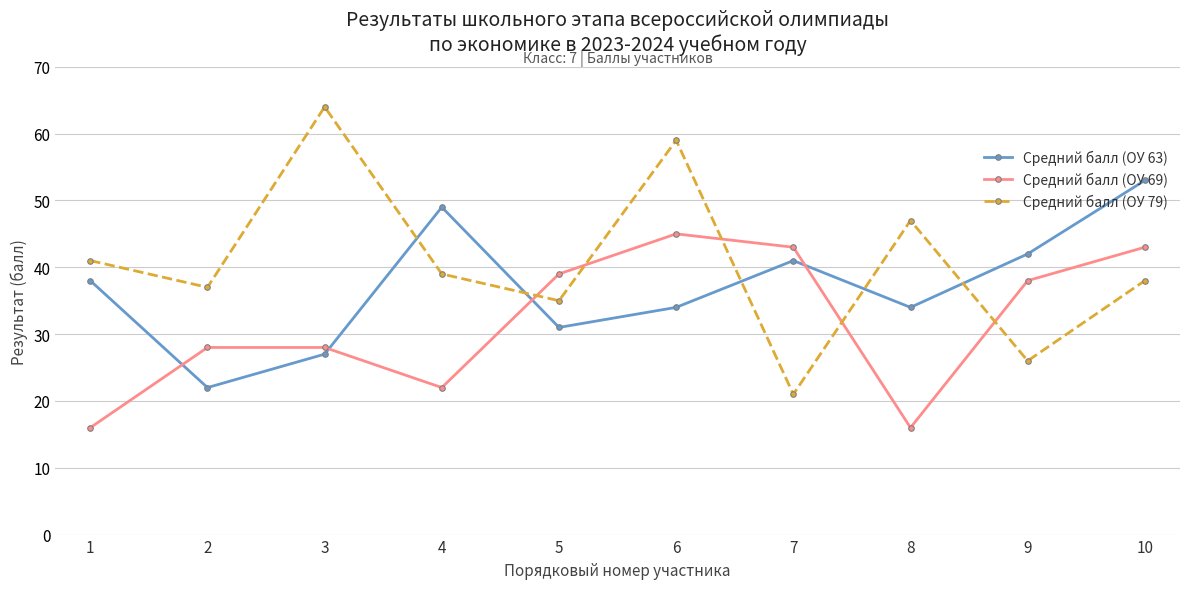

What is the difference between the maximum and minimum values in the Средний балл (ОУ 79) series?

43